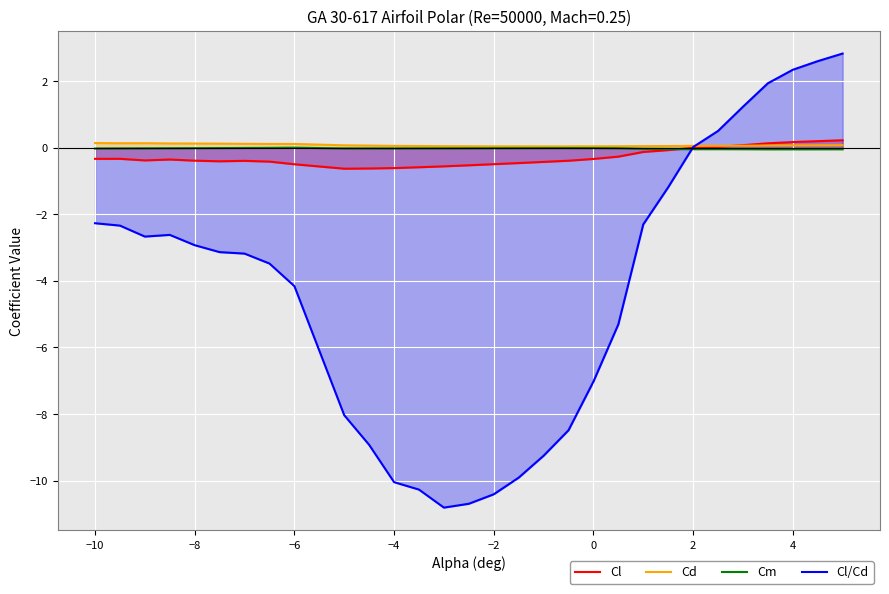

Which series has the widest spread of values?

Cl/Cd